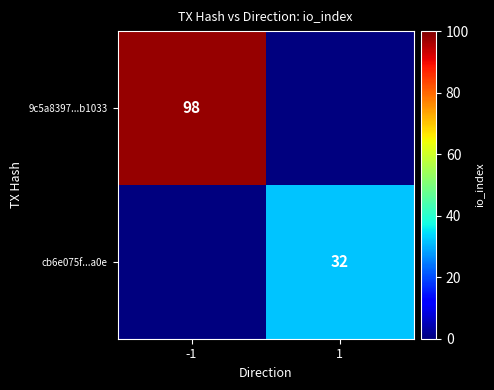

The cb6e075f...a0e series shows 32 at 1. True or false?

True